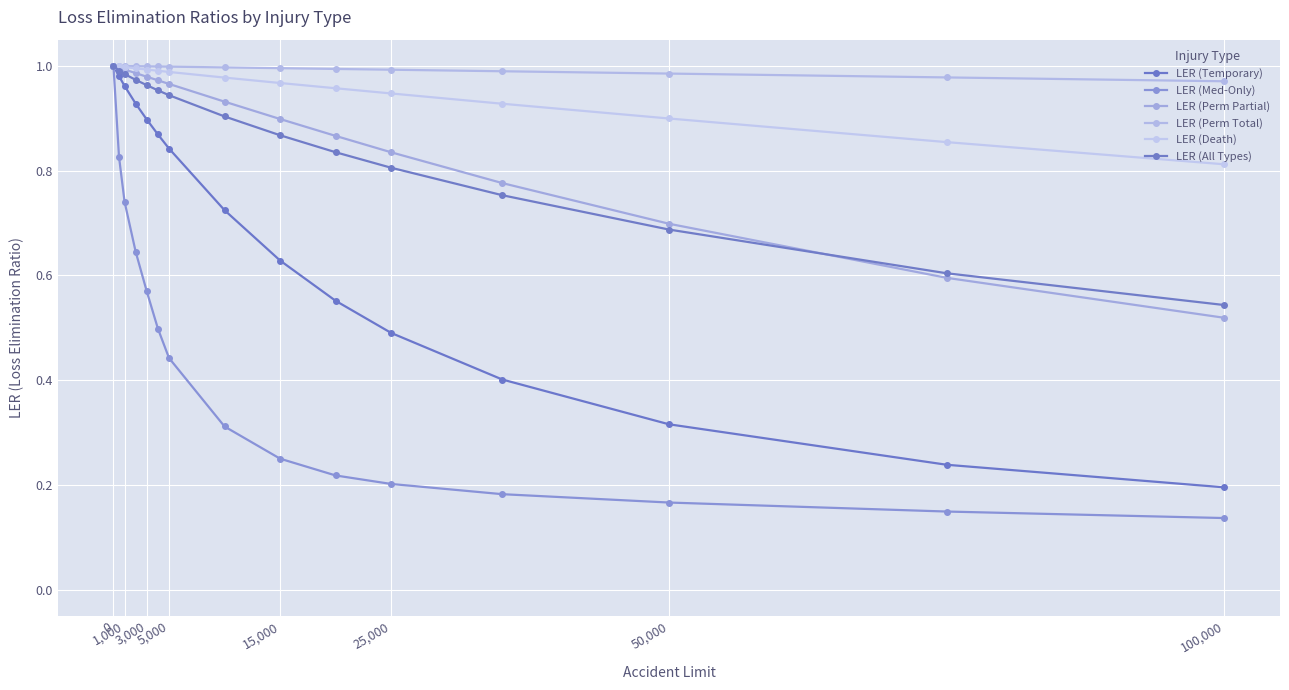

Is this an area chart (filled region under the line)?

No